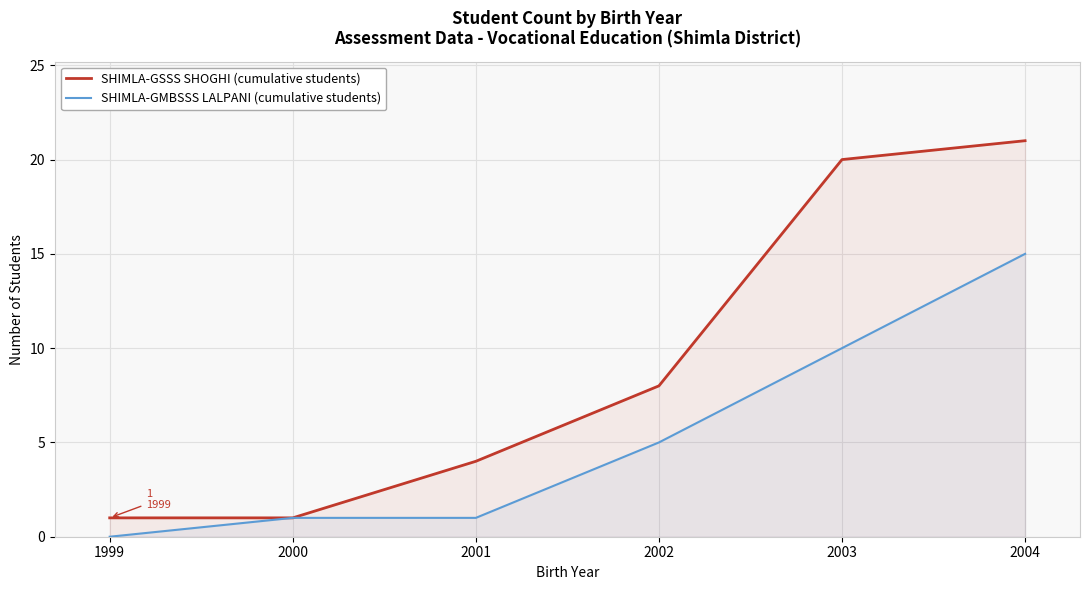

List the labels in order of SHIMLA-GSSS SHOGHI (cumulative students) value, largest first.

2004, 2003, 2002, 2001, 1999, 2000